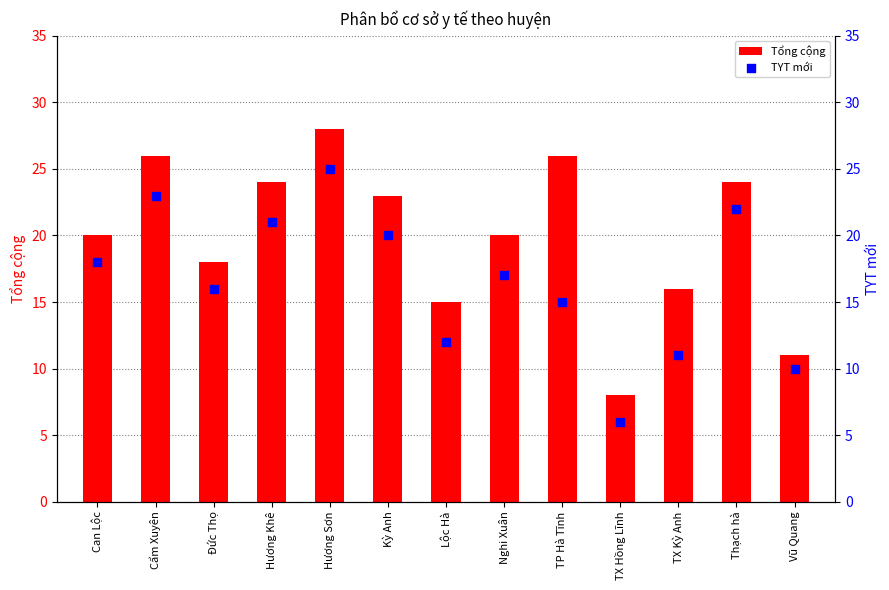

Which series has the largest Y range (max minus min)?

Tổng cộng